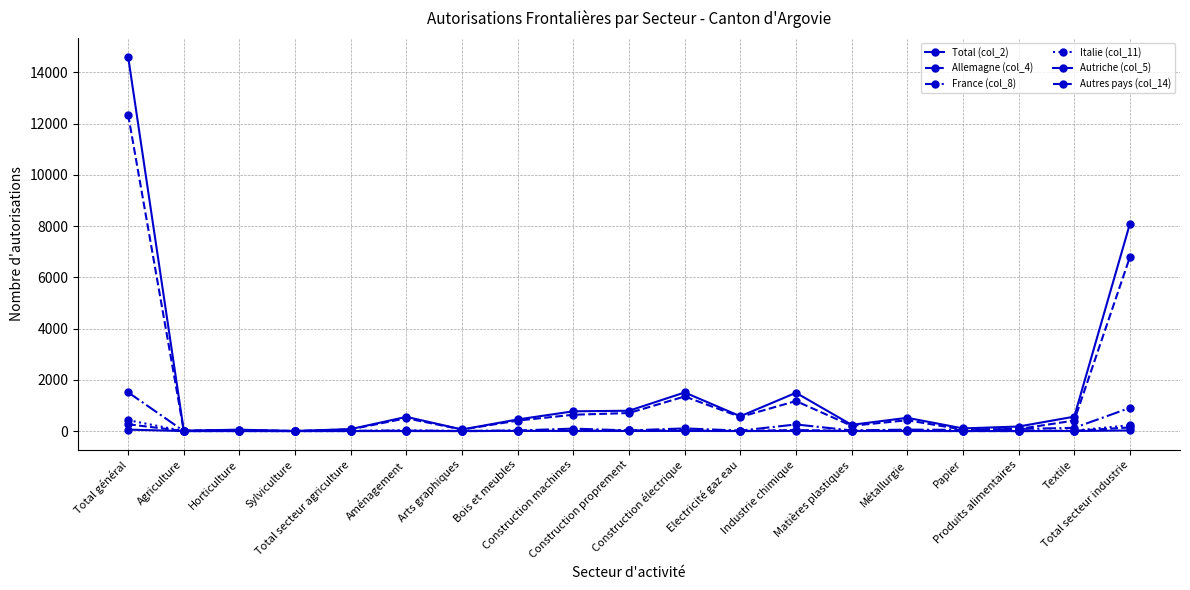

True or false: Autriche (col_5) and France (col_8) cross at least once.

False